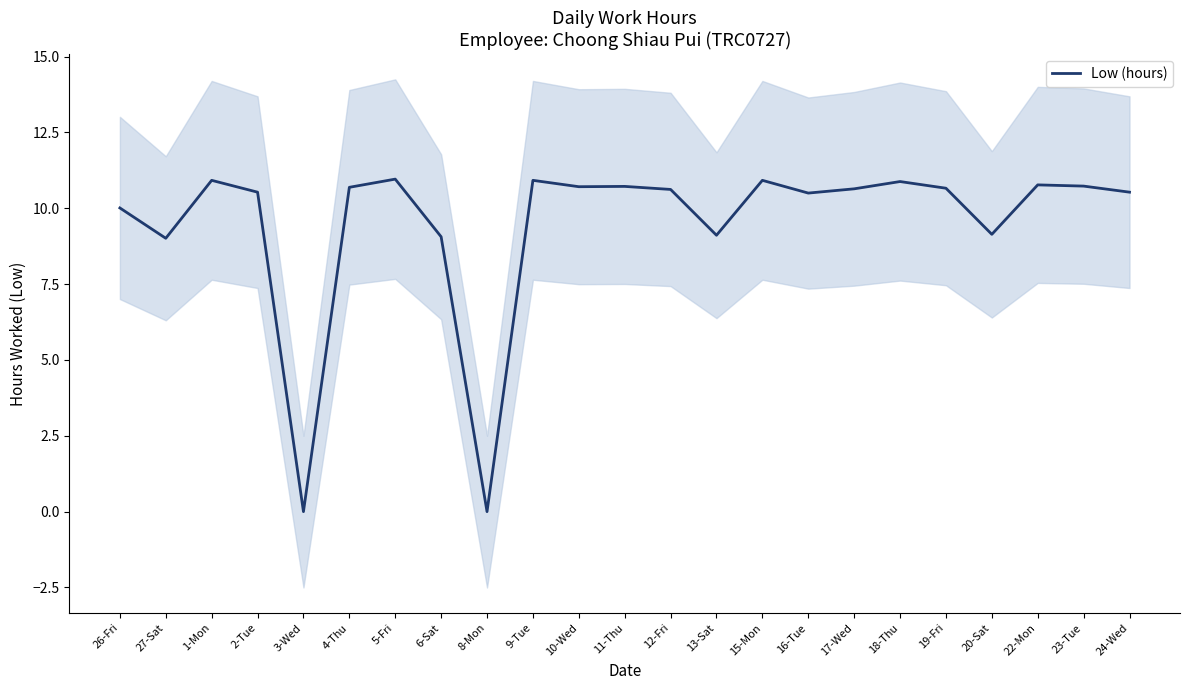

What is the difference between the maximum and minimum values?

11.0